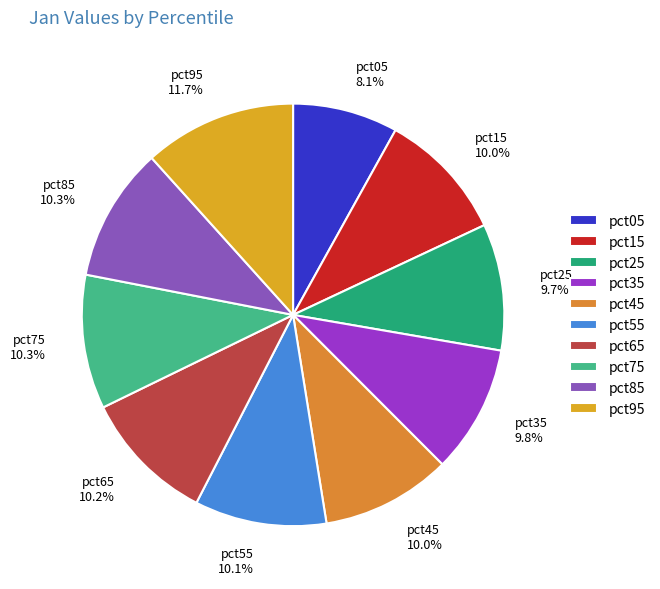

Which category has the smallest portion of the pie?

pct05